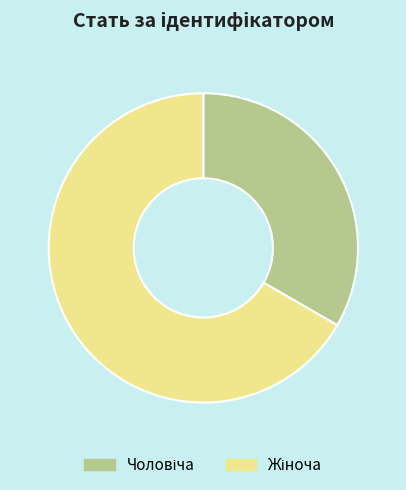

Is there a majority slice in this chart?

Yes